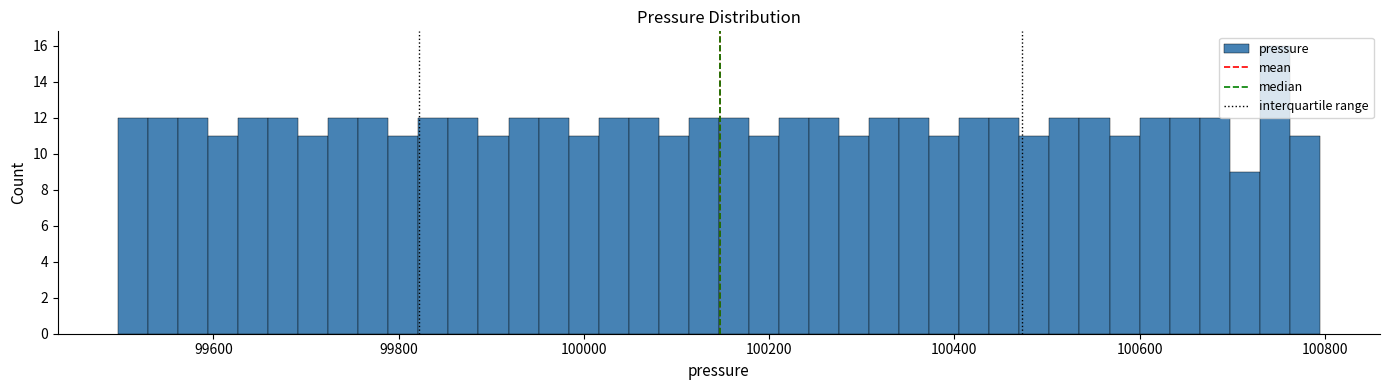

Around what value on the x-axis is the tallest bar? Give the approximate position of its centre, as read against the axis.

100740